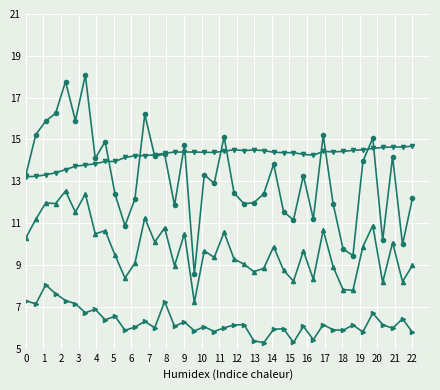

What is the minimum value shown in the chart?

5.3